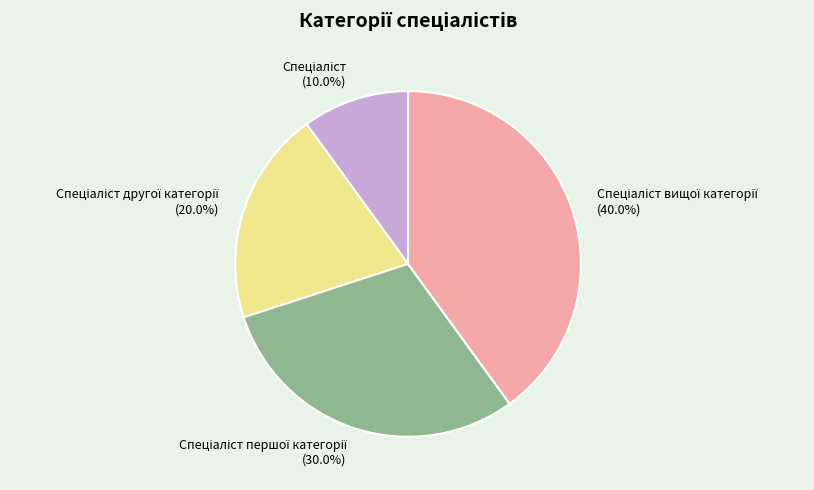

Count the number of slices in the pie.

4